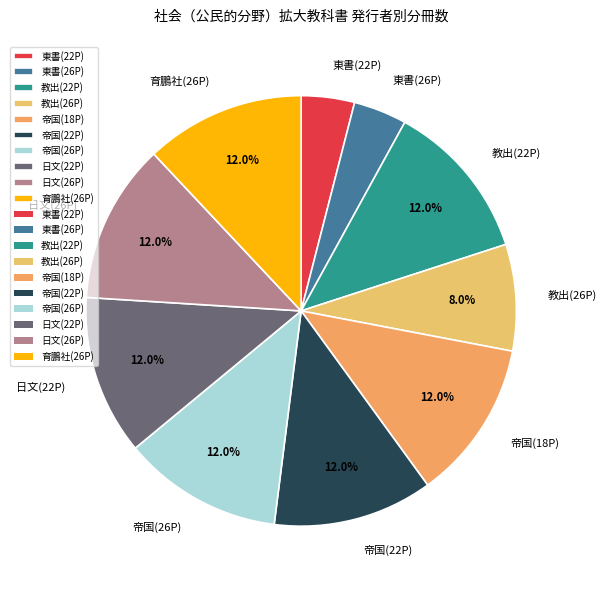

True or false: 帝国(22P) accounts for 2% of the total.

False